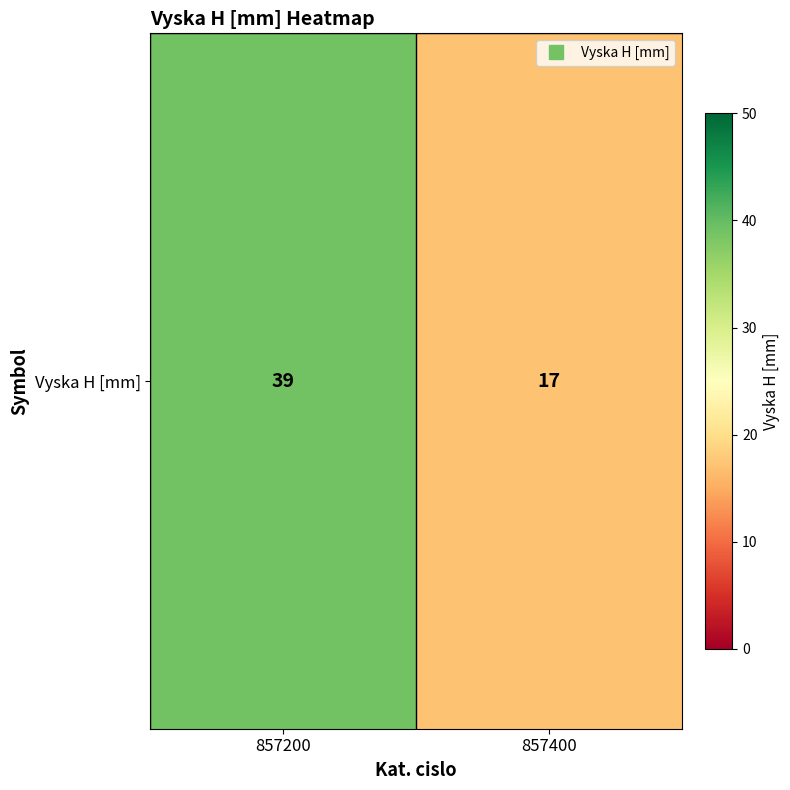

Is it true that the value at 857400 is 6?

False